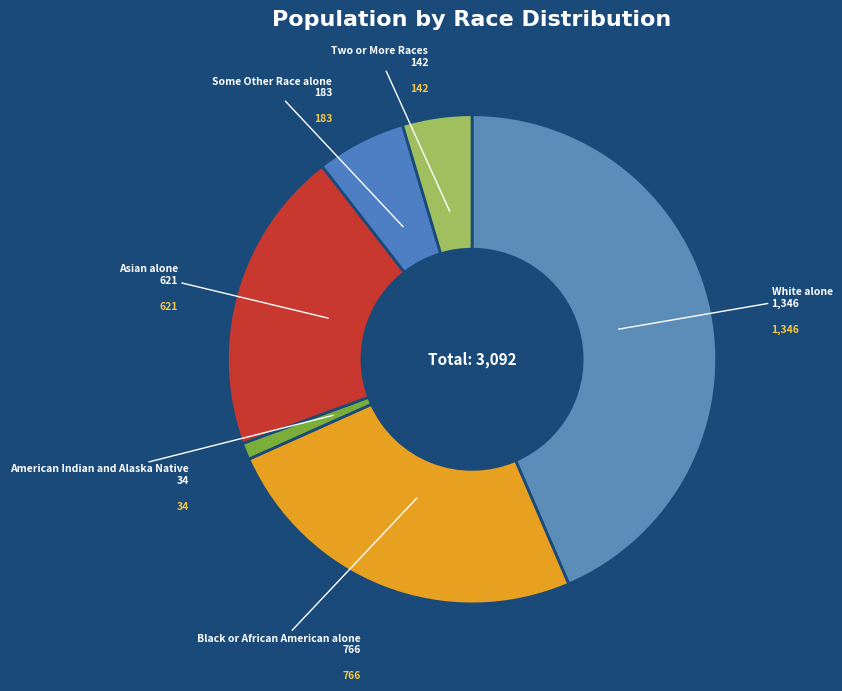

Count the number of slices in the pie.

6